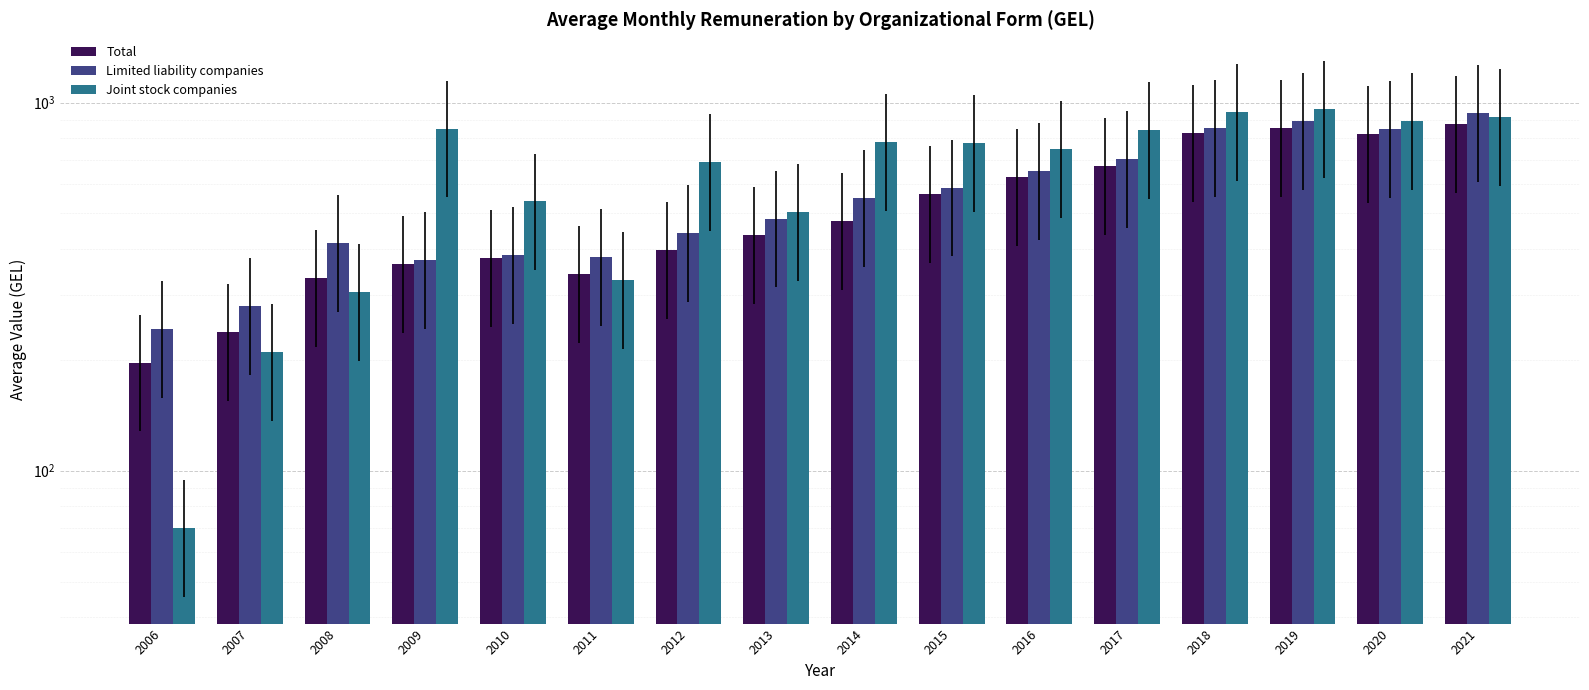

Between 2016 and 2019, which series saw the biggest shift?

Limited liability companies